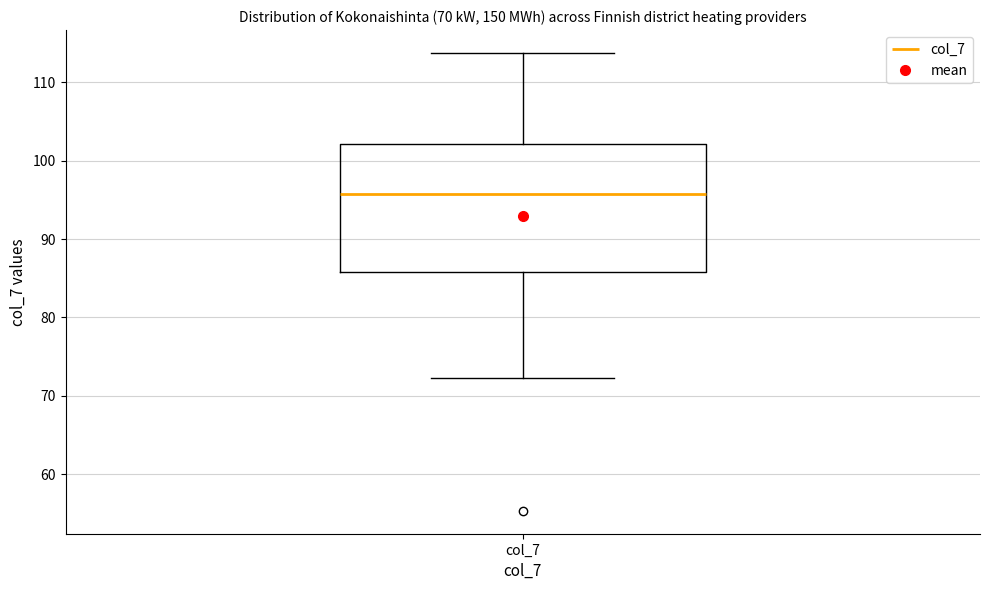

Transcribe this box plot: give where the median line is, the range the box spans, and where the two whiskers end, as read against the y-axis. The values are not printed on the chart, so give them approximately, as read against the axis.

median 96, box 86 to 102, whiskers 72 to 114